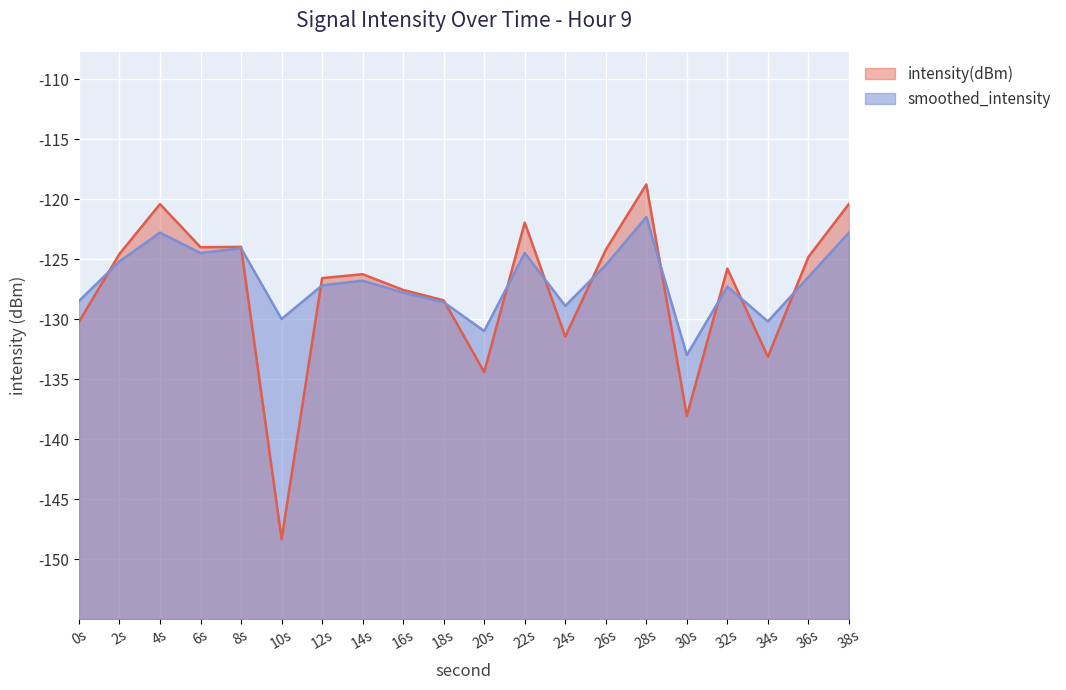

How many intersections are there between smoothed_intensity and intensity(dBm)?

11